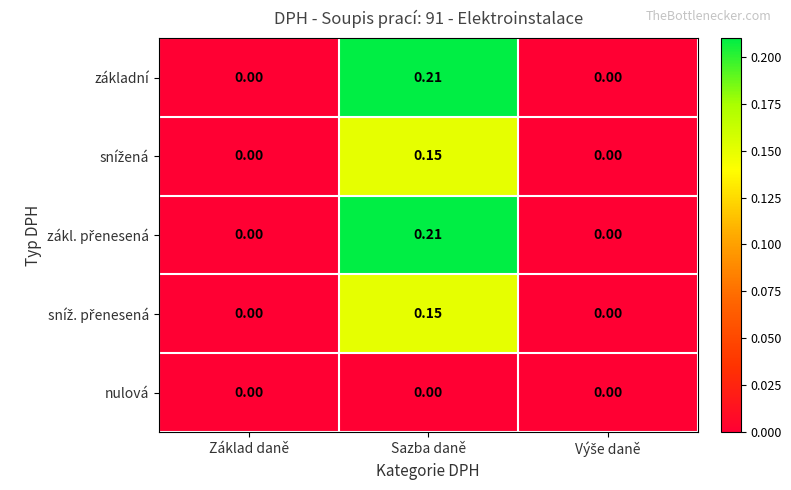

Which category has the highest value across all series?

Sazba daně